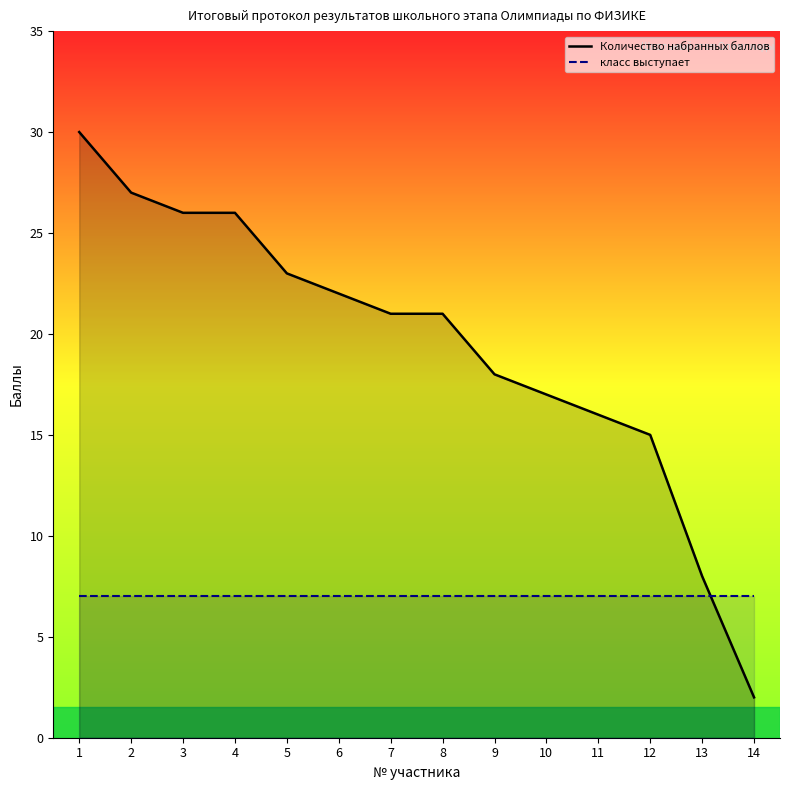

Between 7 and 10, which is larger?

7